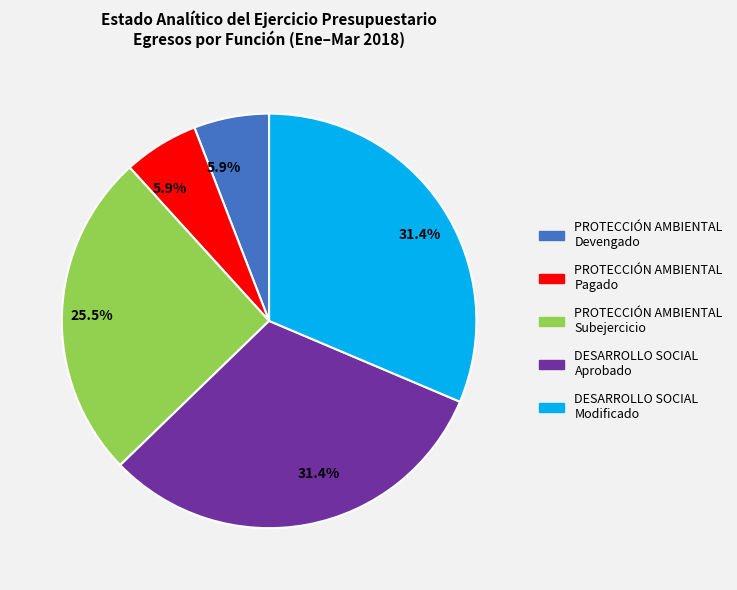

How many slices are in this pie chart?

5